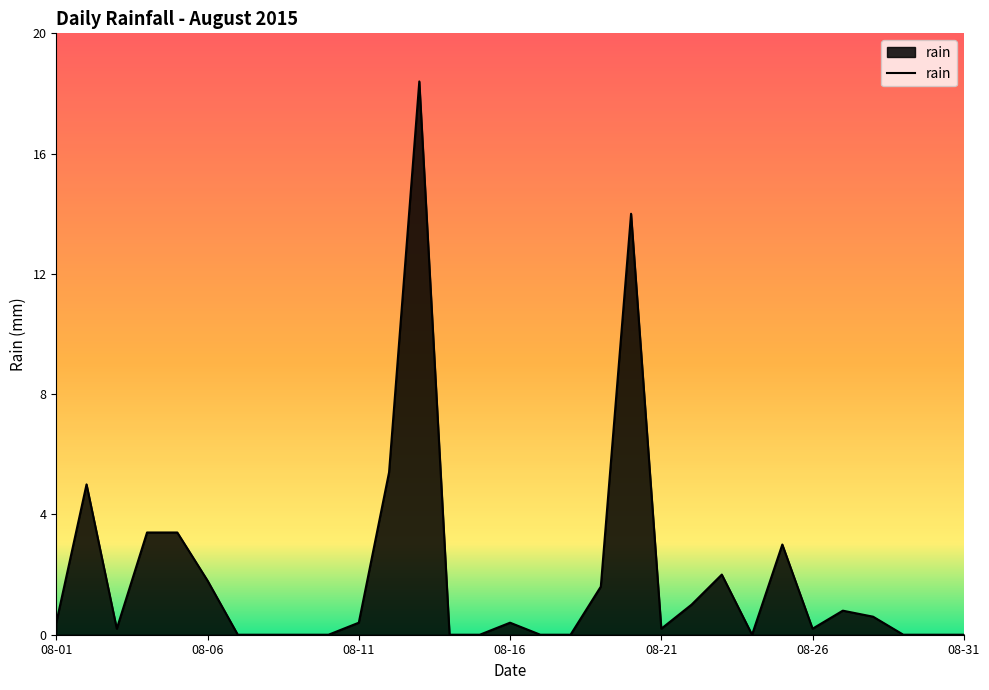

What is the maximum value shown in the chart?

18.4